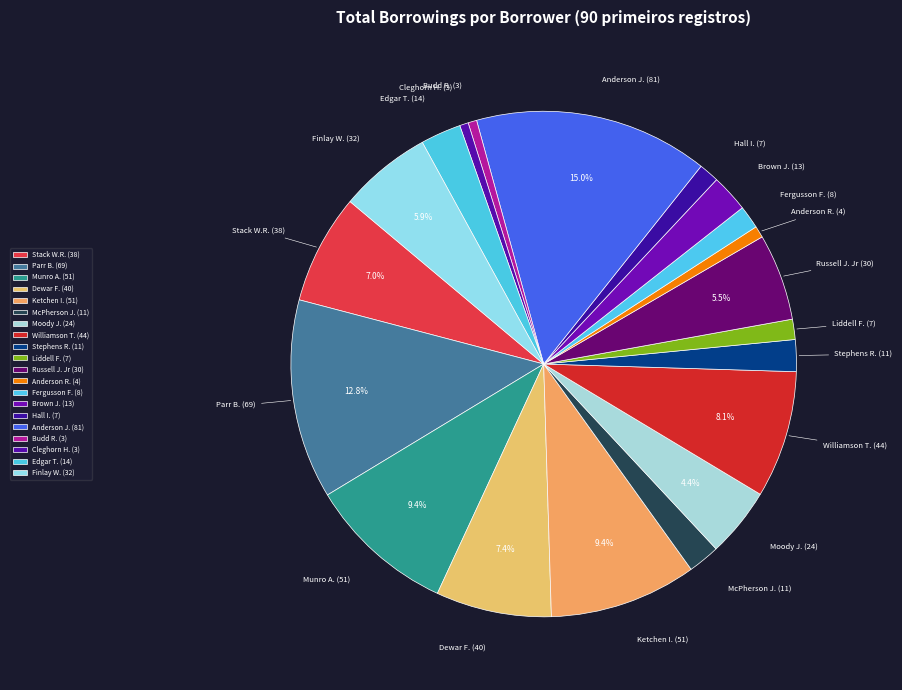

Which category has the biggest portion of the pie?

Anderson J. (81)